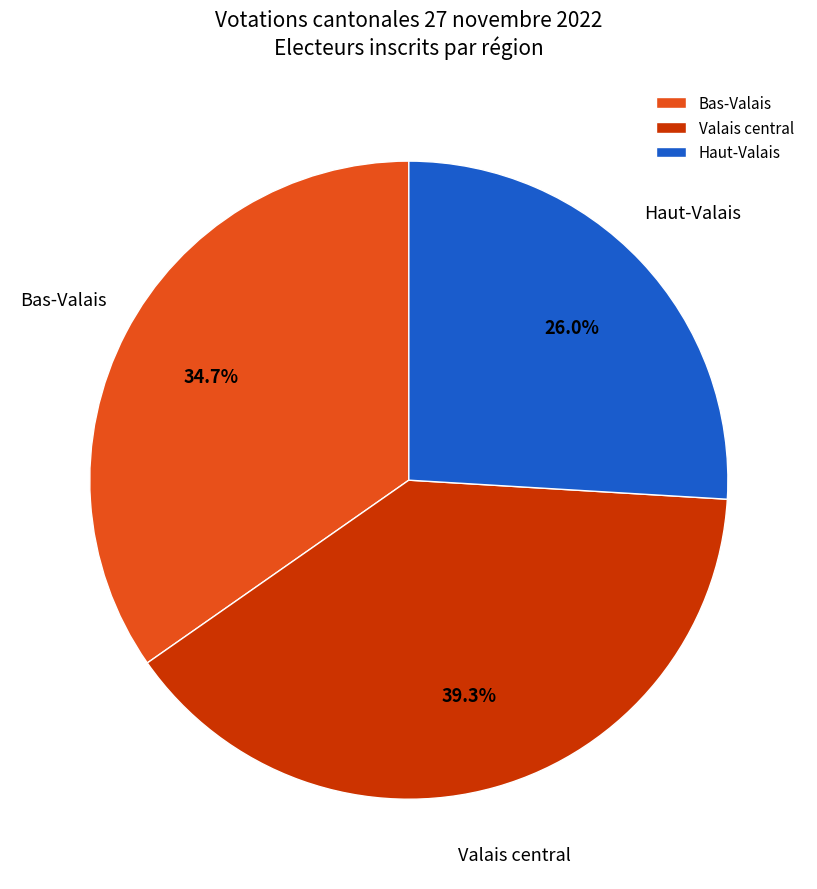

Is it true that Valais central is 47% of the pie?

False